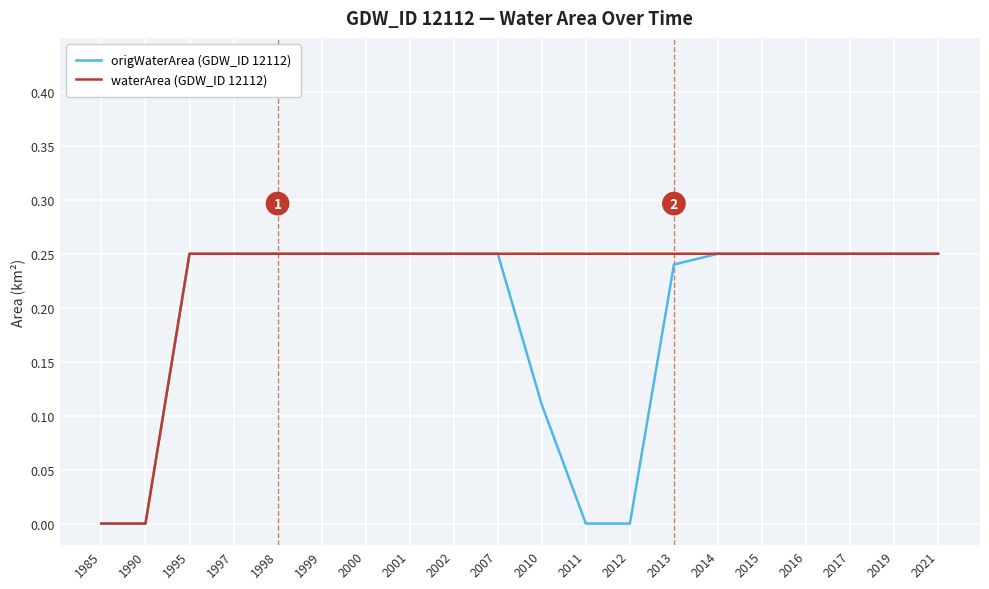

Which series has the largest total across all categories?

waterArea (GDW_ID 12112)